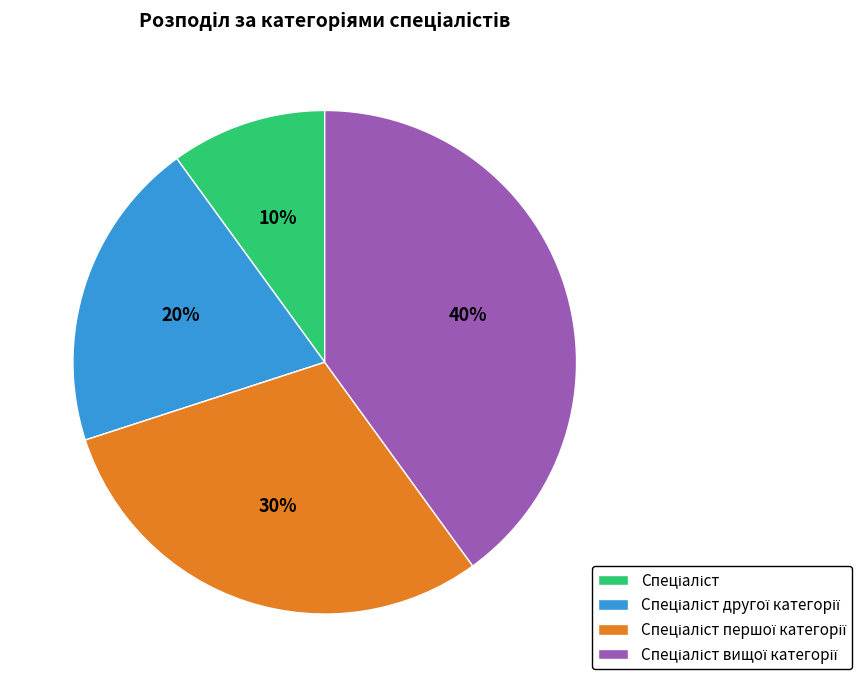

How many segments does this pie chart have?

4